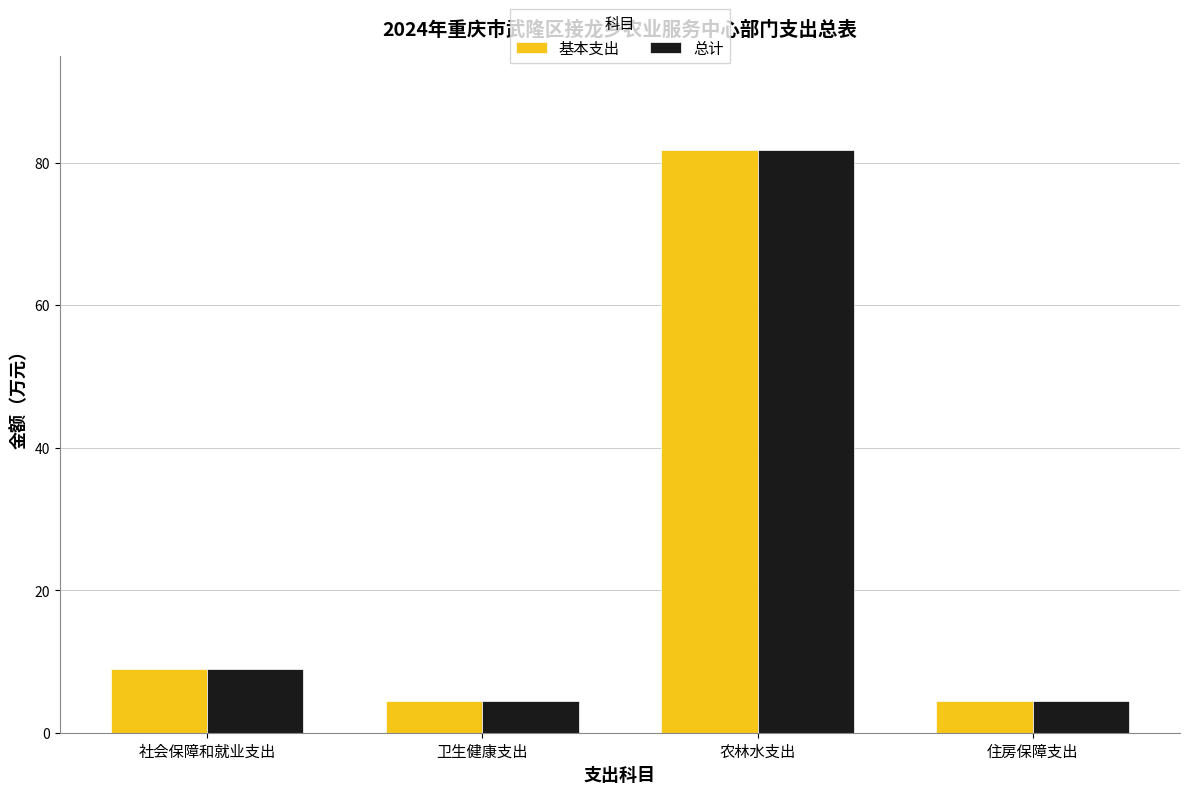

What is the minimum value shown in the chart?

4.5